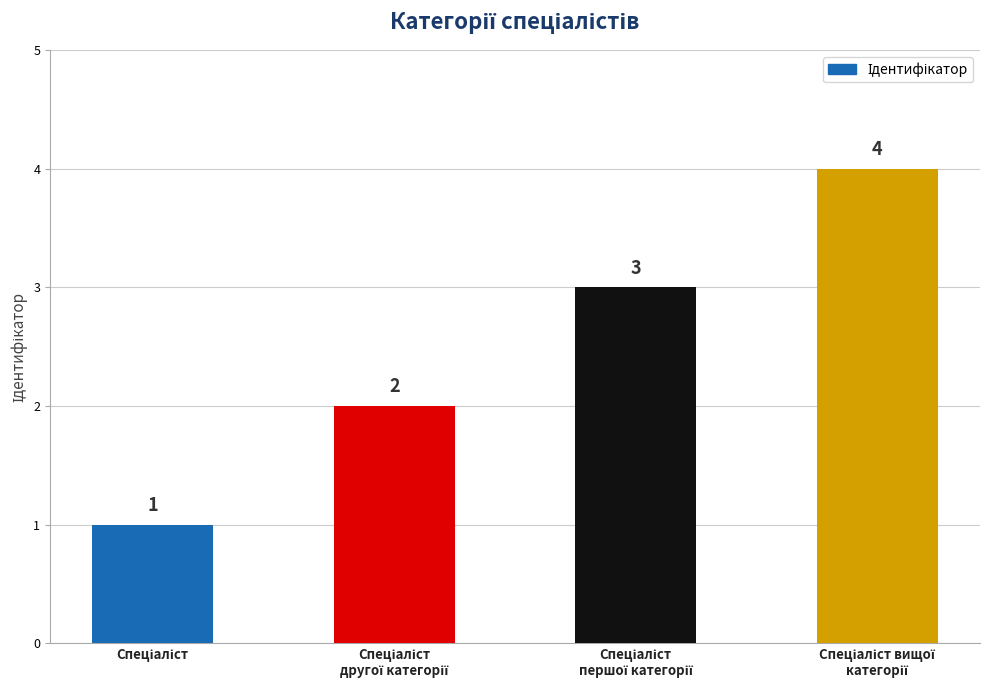

What is the difference between the maximum and minimum values?

3